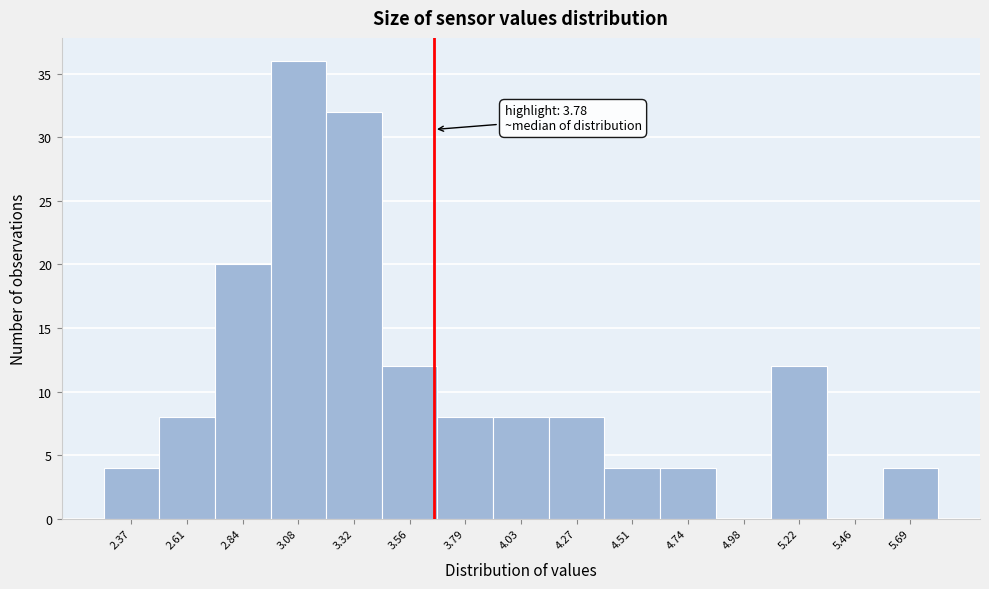

Reading left to right, list all the values displayed in this chart.

2.37=4	2.61=8	2.84=20	3.08=36	3.32=32	3.56=12	3.79=8	4.03=8	4.27=8	4.51=4	4.74=4	4.98=0	5.22=12	5.46=0	5.69=4